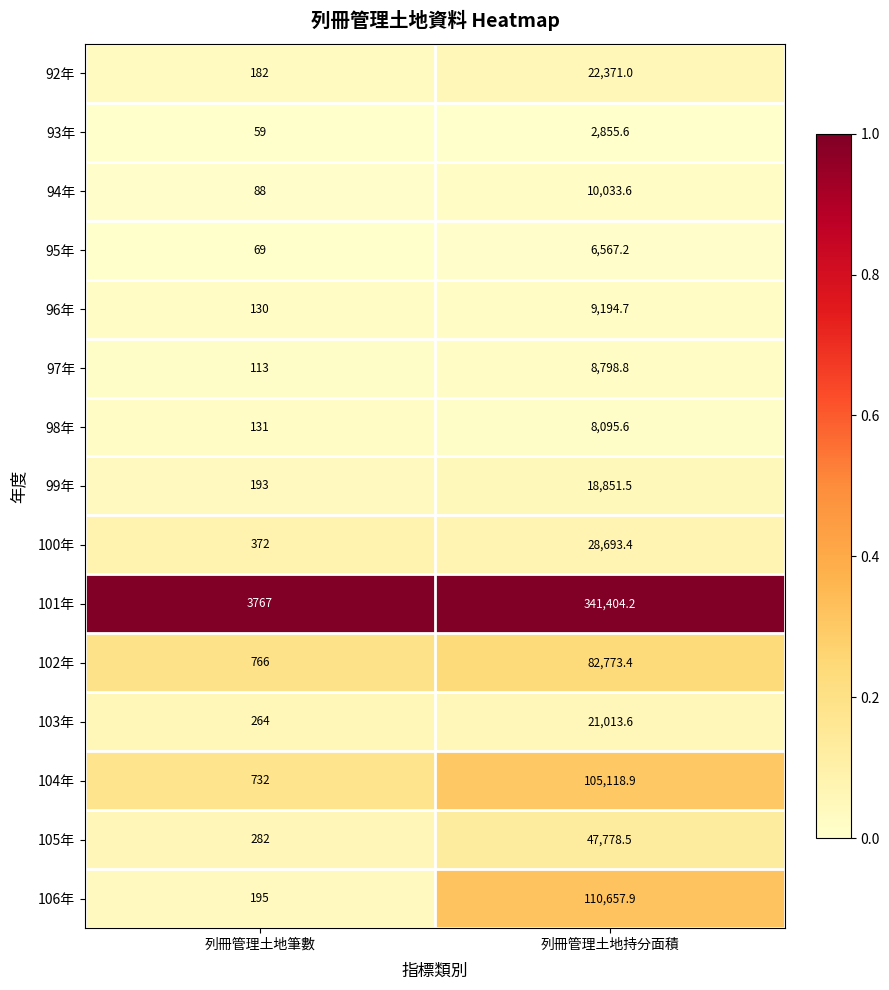

Reading left to right, list all the values displayed in this chart.

92年: 182.0	22371.0
93年: 59.0	2855.6
94年: 88.0	10033.6
95年: 69.0	6567.2
96年: 130.0	9194.7
97年: 113.0	8798.8
98年: 131.0	8095.6
99年: 193.0	18851.5
100年: 372.0	28693.4
101年: 3767.0	341404.2
102年: 766.0	82773.4
103年: 264.0	21013.6
104年: 732.0	105118.9
105年: 282.0	47778.5
106年: 195.0	110657.9